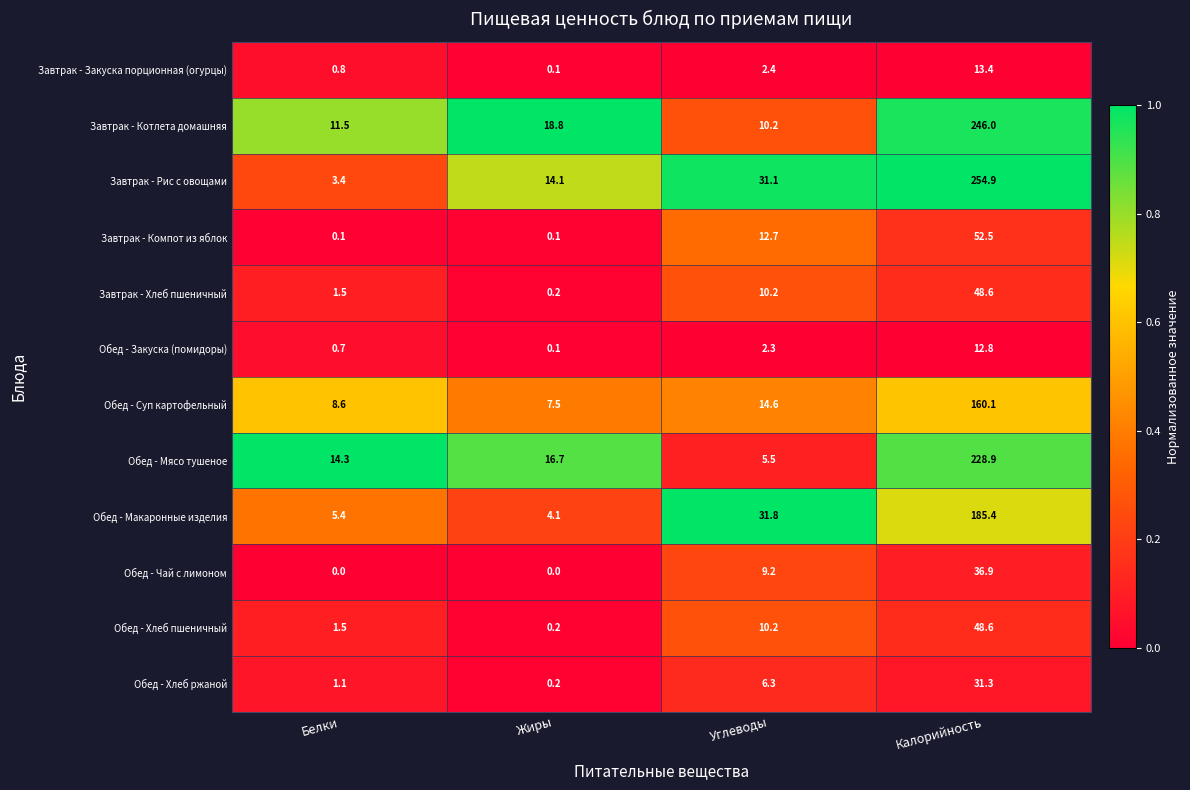

Which series changed the most between Жиры and Калорийность?

Завтрак - Рис с овощами